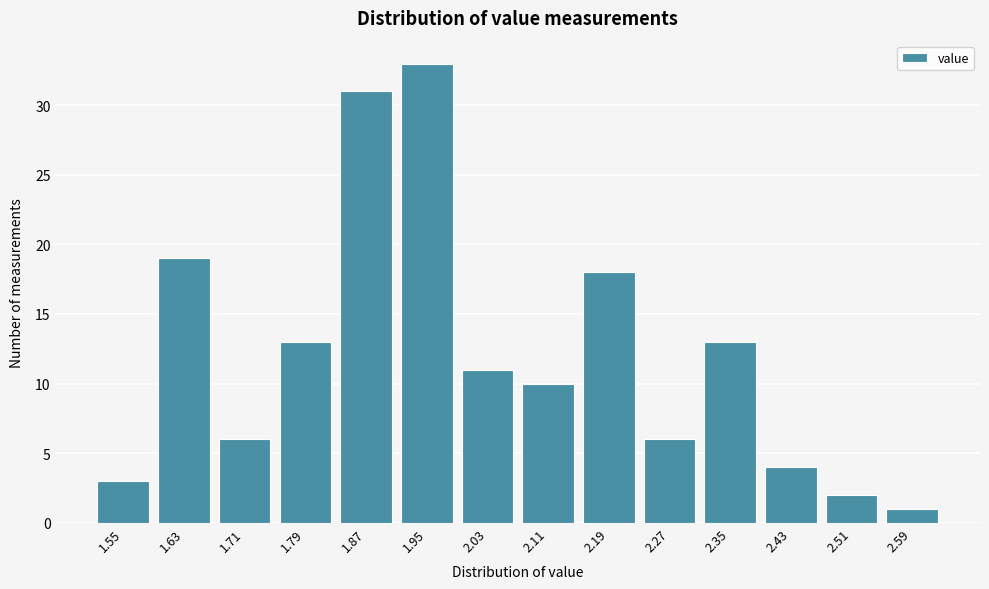

Reading left to right, extract all data points from this chart.

1.55=3	1.63=19	1.71=6	1.79=13	1.87=31	1.95=33	2.03=11	2.11=10	2.19=18	2.27=6	2.35=13	2.43=4	2.51=2	2.59=1